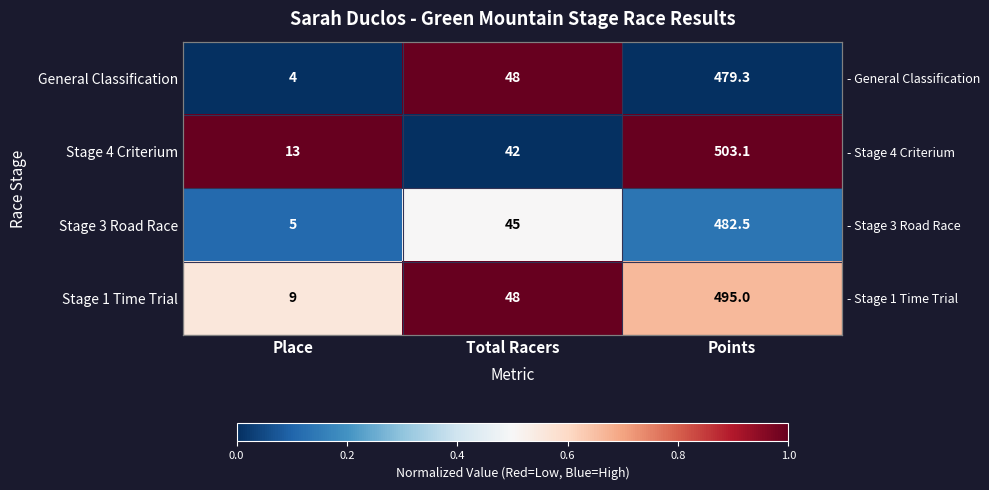

At which category is the sum across all series the highest?

Total Racers